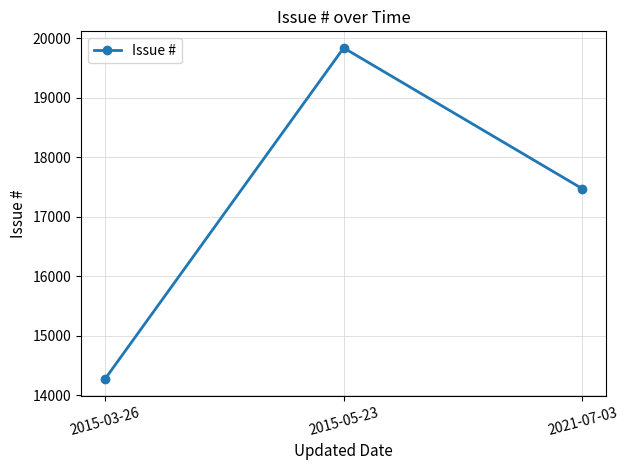

Which label corresponds to the largest value in the chart?

2015-05-23